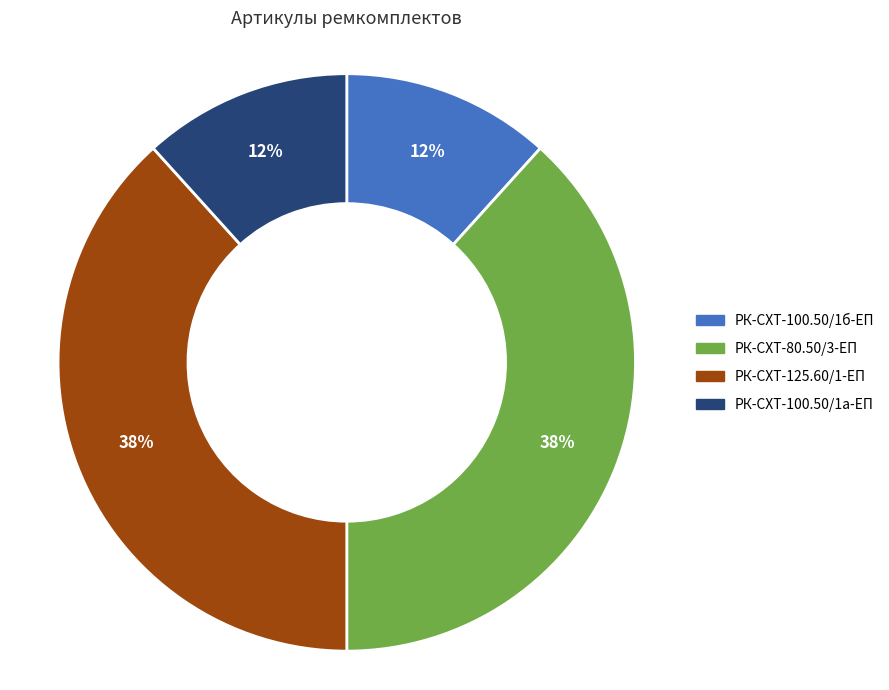

To the nearest percent, what portion does РК-СХТ-100.50/1а-ЕП represent?

12%